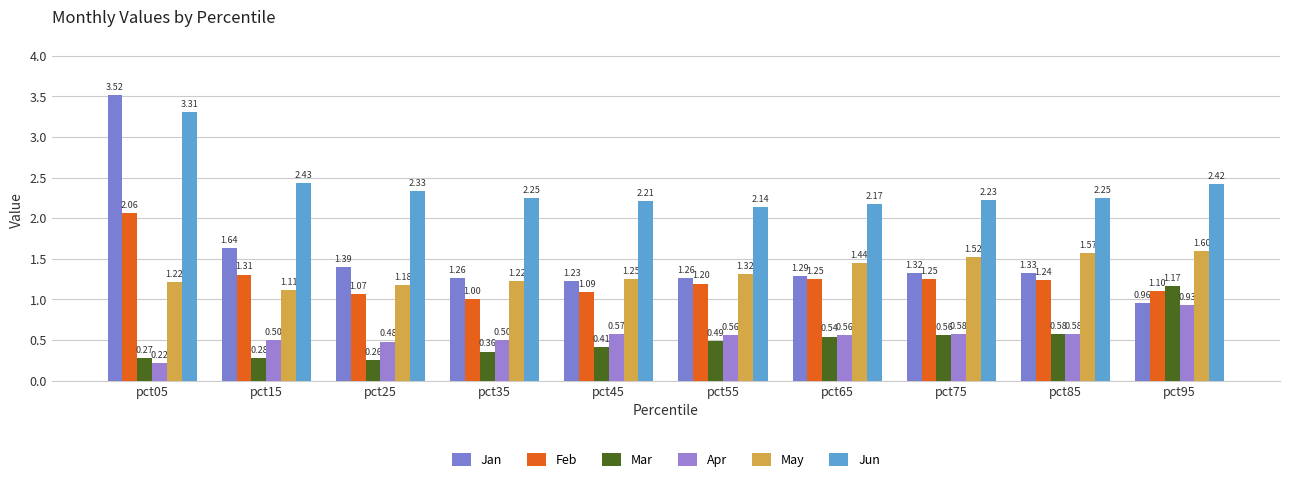

Between pct15 and pct35, which series saw the biggest shift?

Jan